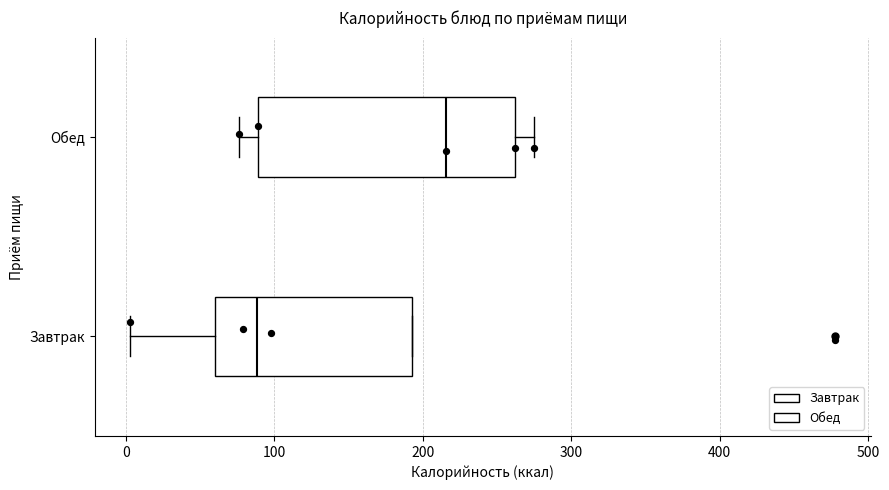

Reading bottom to top, transcribe this box plot: for each box, give where its median line is, the range the box spans, and where its two whiskers end, as read against the x-axis. The values are not printed on the chart, so give them approximately, as read against the axis.

Завтрак: median 90, box 60 to 190, whiskers 0 to 190
Обед: median 220, box 90 to 260, whiskers 80 to 280